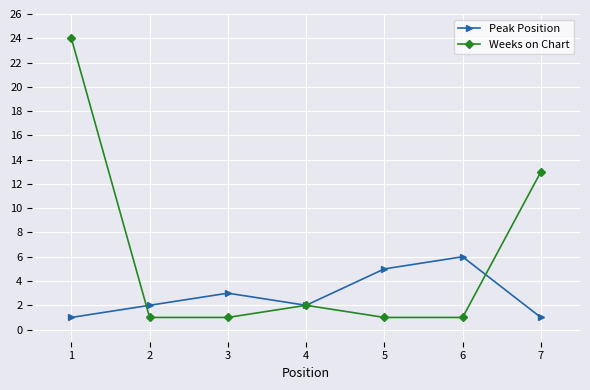

List the series in order of their peak value, lowest first.

Peak Position, Weeks on Chart